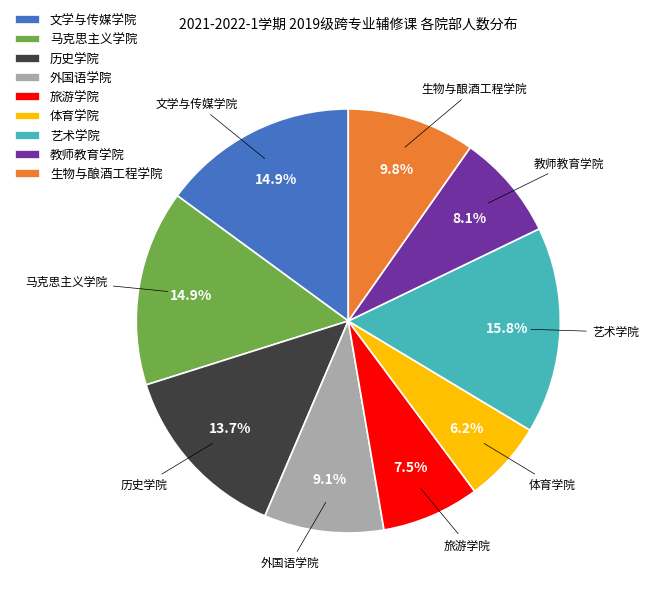

Is there a majority slice in this chart?

No